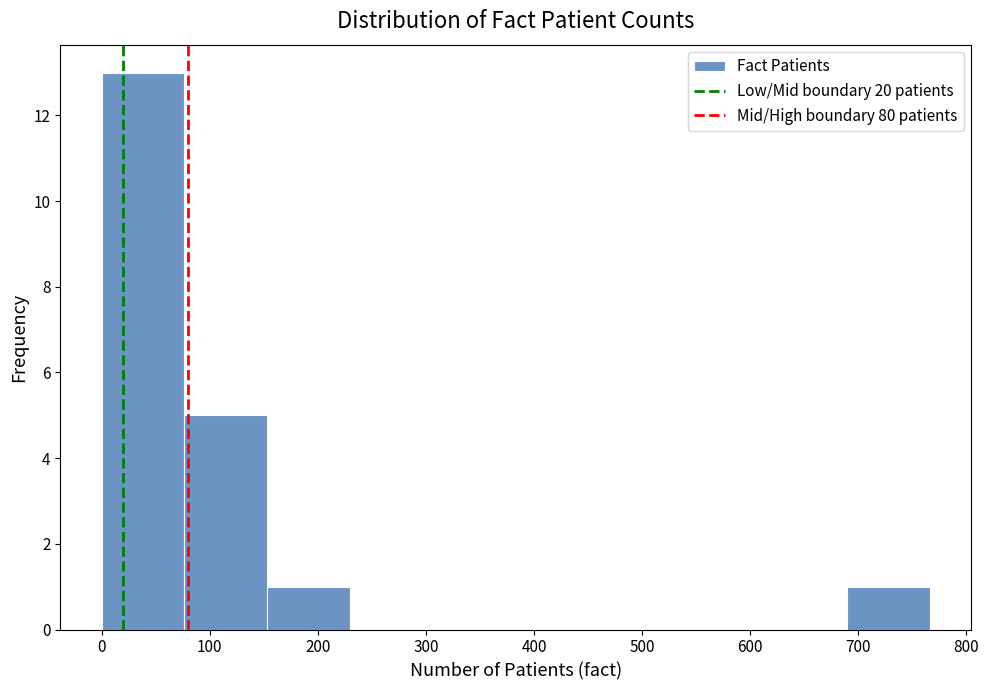

Reading left to right, transcribe this chart: for each bar, give the range it covers on the x-axis and its height. Neither the bar edges nor the heights are printed on the chart, so give them approximately, as read against the axes.

0 to 80: 13
80 to 150: 5
150 to 230: 1
230 to 310: 0
310 to 380: 0
380 to 460: 0
460 to 540: 0
540 to 610: 0
610 to 690: 0
690 to 770: 1